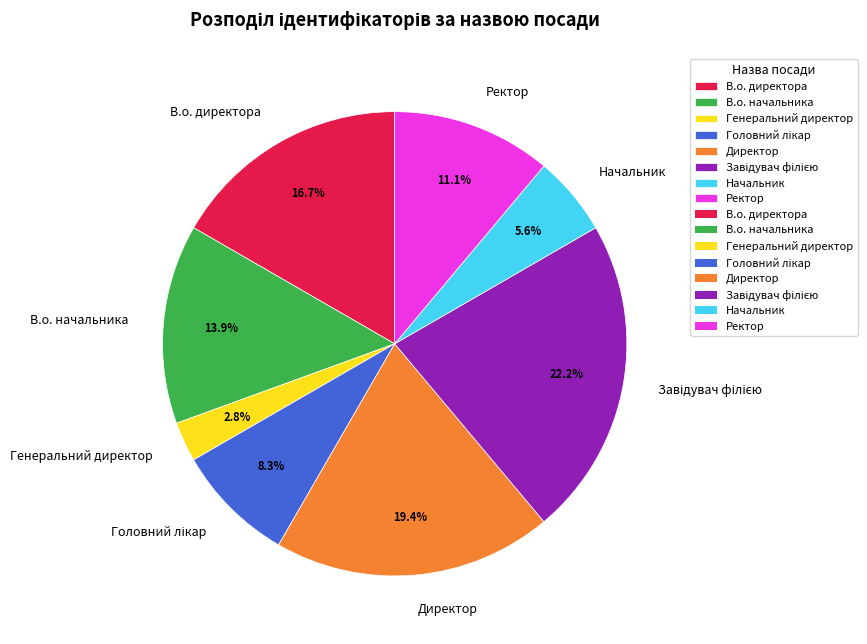

Is there any slice that represents more than half of the pie?

No